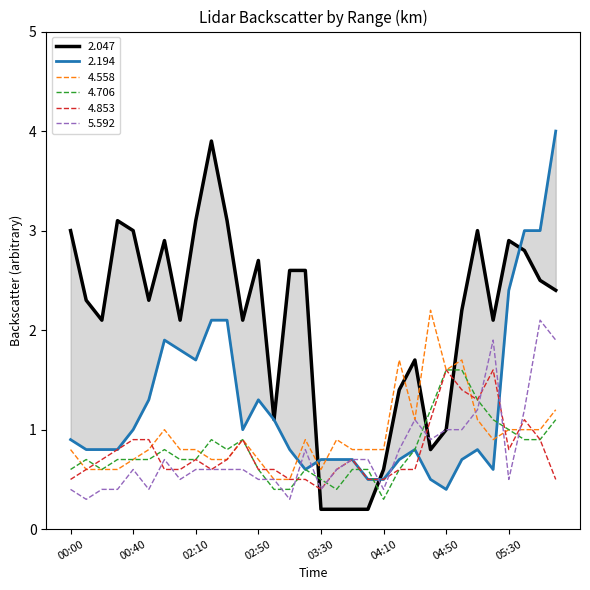

Reading left to right, extract all data points from this chart.

2.047: 3.0	2.3	2.1	3.1	3.0	2.3	2.9	2.1	3.1	3.9	3.1	2.1	2.7	1.1	2.6	2.6	0.2	0.2	0.2	0.2	0.6	1.4	1.7	0.8	1.0	2.2	3.0	2.1	2.9	2.8	2.5	2.4
2.194: 0.9	0.8	0.8	0.8	1.0	1.3	1.9	1.8	1.7	2.1	2.1	1.0	1.3	1.1	0.8	0.6	0.7	0.7	0.7	0.5	0.5	0.7	0.8	0.5	0.4	0.7	0.8	0.6	2.4	3.0	3.0	4.0
4.558: 0.8	0.6	0.6	0.6	0.7	0.8	1.0	0.8	0.8	0.7	0.7	0.9	0.7	0.5	0.5	0.9	0.6	0.9	0.8	0.8	0.8	1.7	1.1	2.2	1.6	1.7	1.1	0.9	1.0	1.0	1.0	1.2
4.706: 0.6	0.7	0.6	0.7	0.7	0.7	0.8	0.7	0.7	0.9	0.8	0.9	0.6	0.4	0.4	0.6	0.5	0.4	0.6	0.6	0.3	0.6	0.8	1.2	1.6	1.6	1.3	1.1	1.0	0.9	0.9	1.1
4.853: 0.5	0.6	0.7	0.8	0.9	0.9	0.6	0.6	0.7	0.6	0.7	0.9	0.6	0.6	0.5	0.5	0.4	0.6	0.7	0.5	0.5	0.6	0.6	1.1	1.6	1.4	1.3	1.6	0.8	1.1	0.9	0.5
5.592: 0.4	0.3	0.4	0.4	0.6	0.4	0.7	0.5	0.6	0.6	0.6	0.6	0.5	0.5	0.3	0.8	0.4	0.6	0.7	0.7	0.4	0.8	1.1	0.9	1.0	1.0	1.2	1.9	0.5	1.2	2.1	1.9